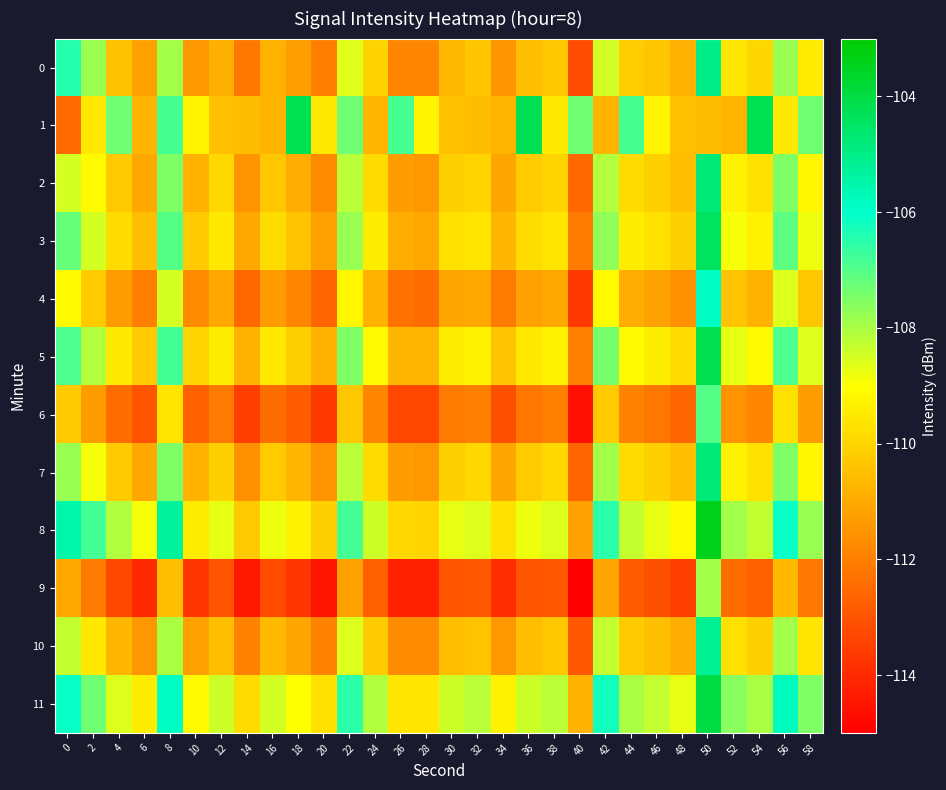

What is the smallest value displayed?

-115.4